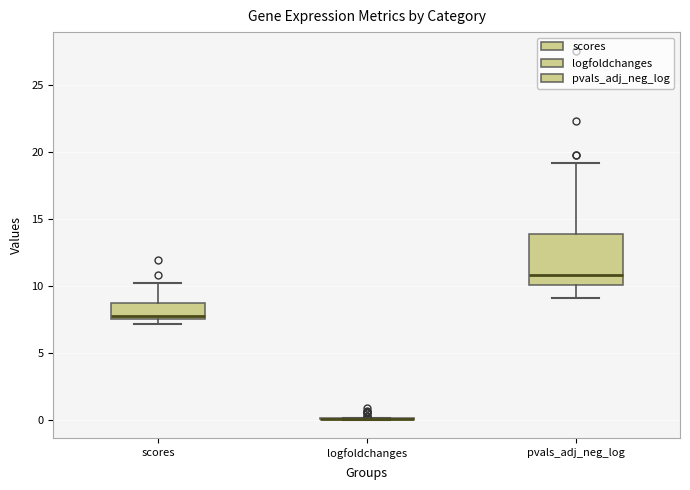

Where is the upper edge of the box for pvals_adj_neg_log on the y-axis? The values are not printed on the chart, so give them approximately, as read against the axis.

14.0